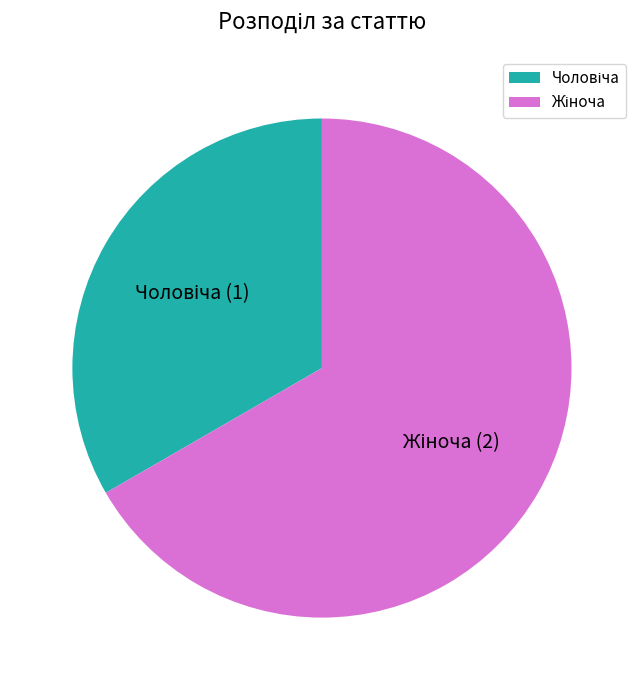

Does any single category account for the majority?

Yes